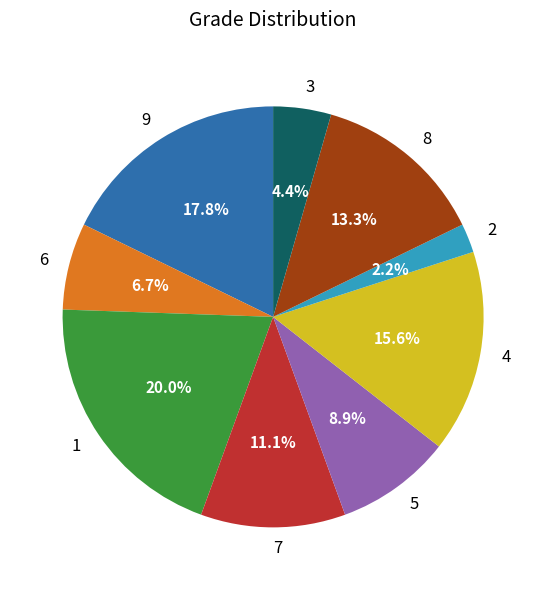

Is 5 the majority of the pie?

No